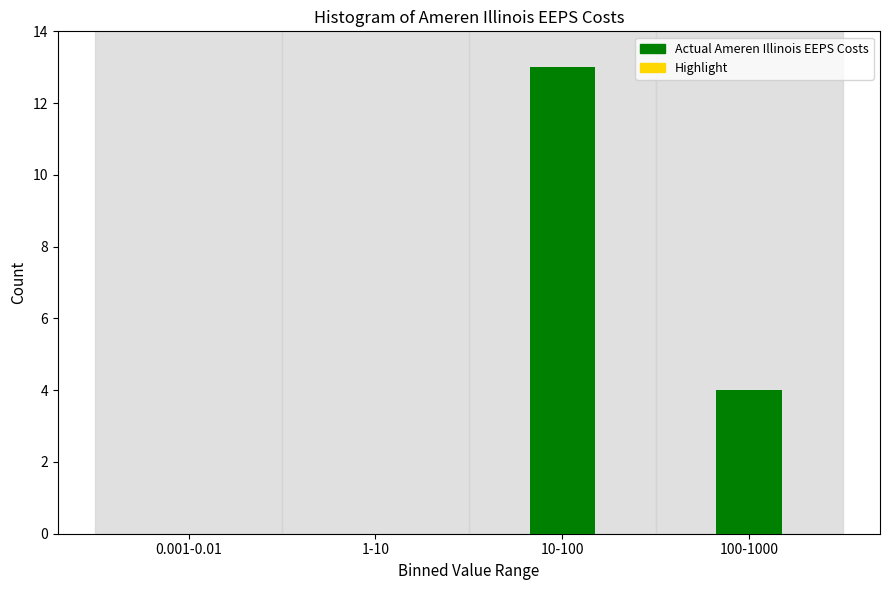

Reading left to right, extract all data points from this chart.

0.001-0.01=0	1-10=0	10-100=13	100-1000=4